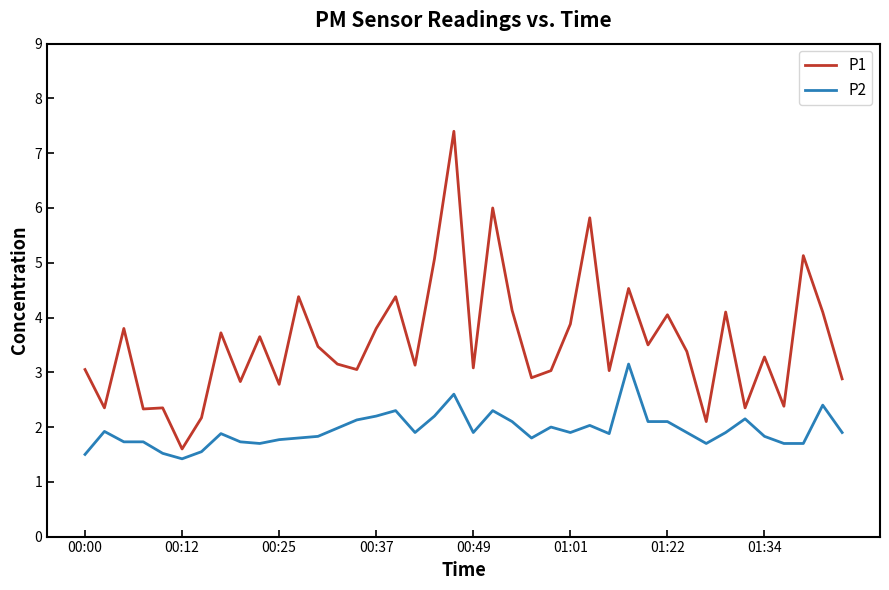

Which series has the widest spread of values?

P1